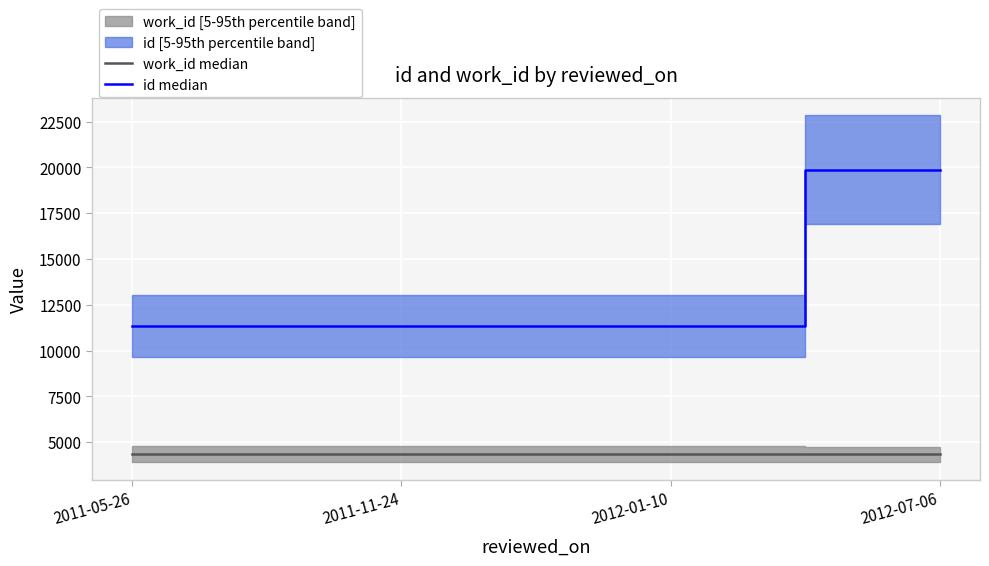

What value does the work_id median series have at 2012-01-10?

4339